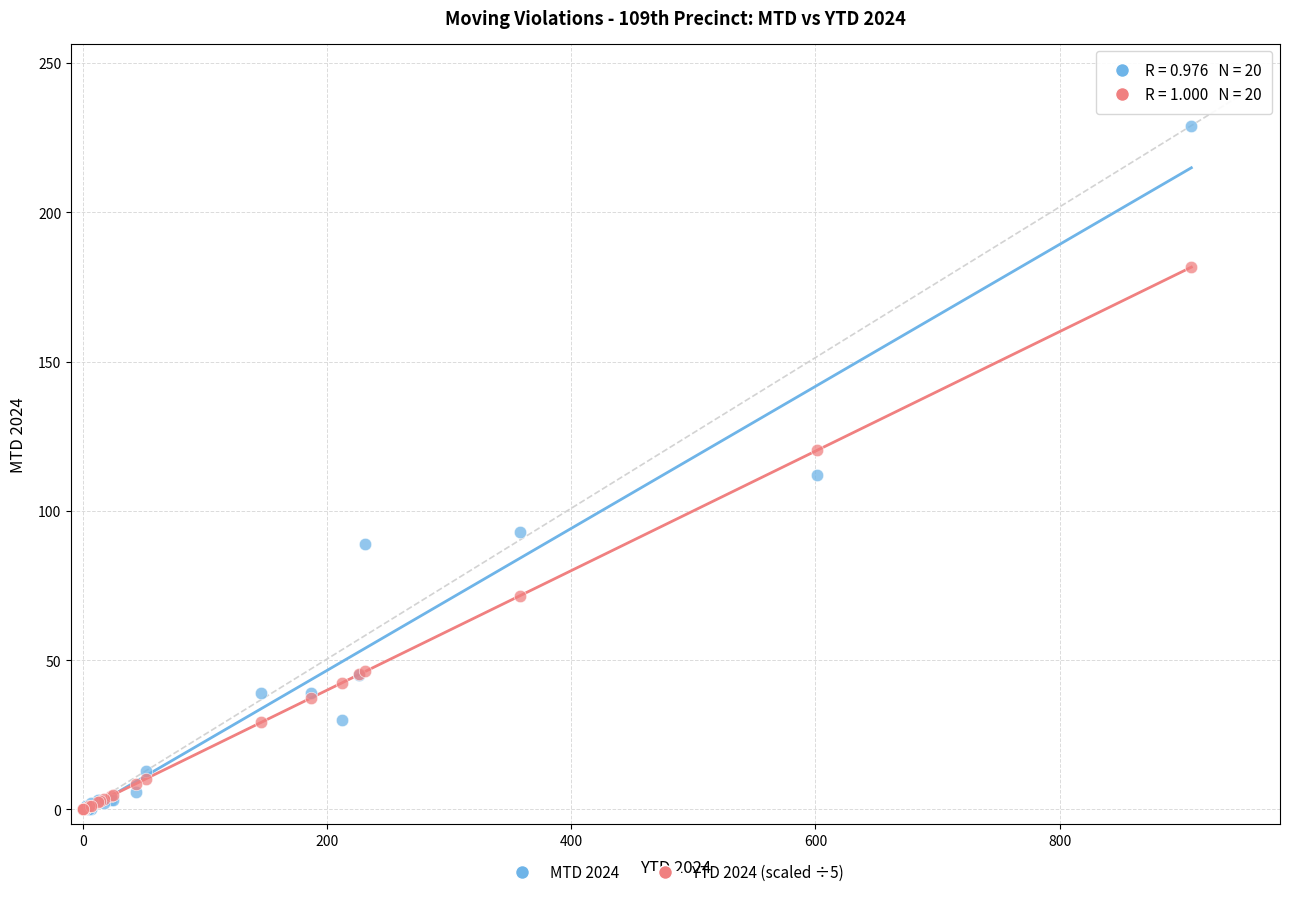

What are all the series names shown in the legend?

MTD 2024, YTD 2024 (scaled ÷5)